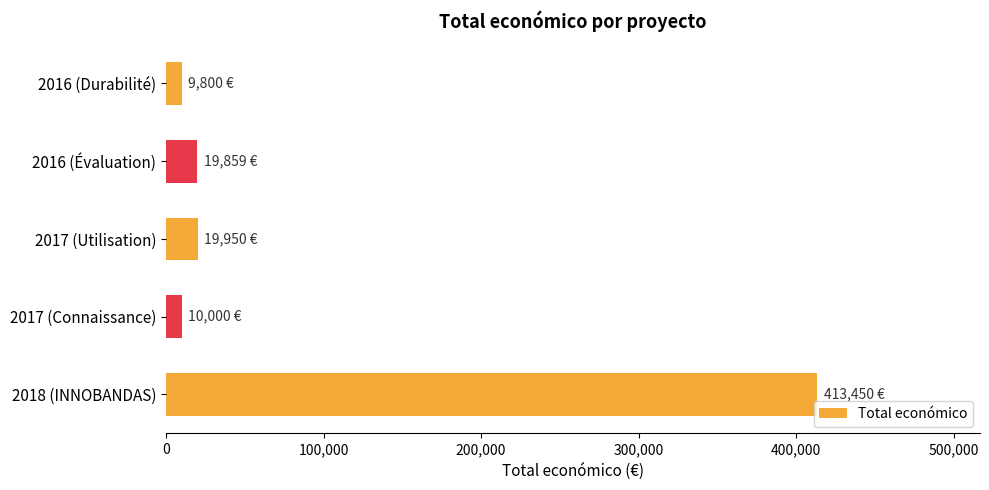

What is the change in value from 2017 (Utilisation) to 2018 (INNOBANDAS)?

+393500